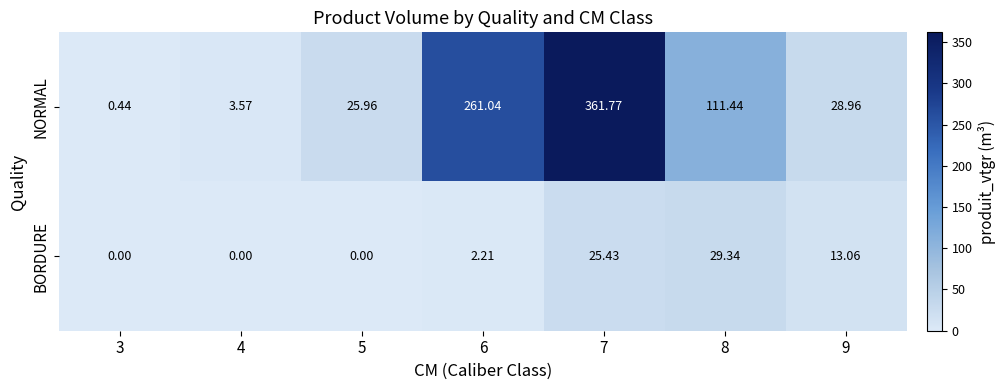

List the series in order of their overall mean, highest first.

NORMAL, BORDURE